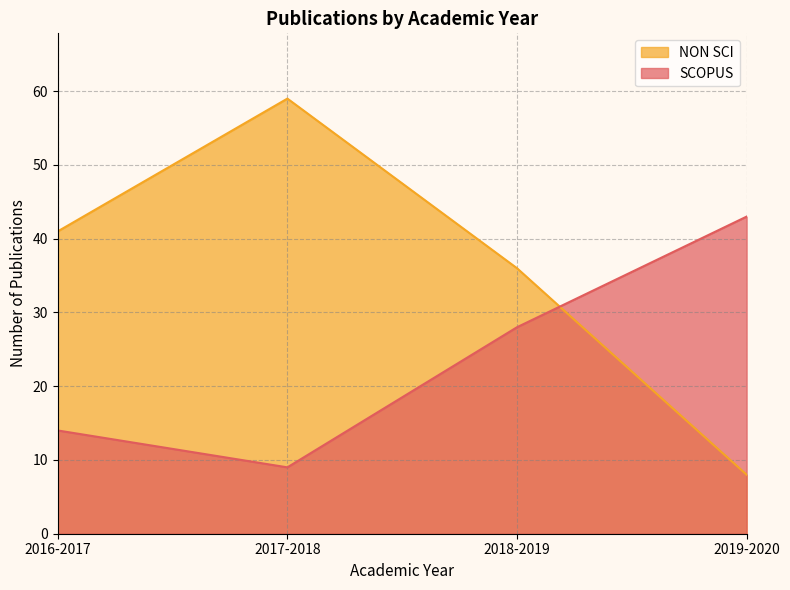

What is the difference between the NON SCI values at 2016-2017 and 2018-2019?

5